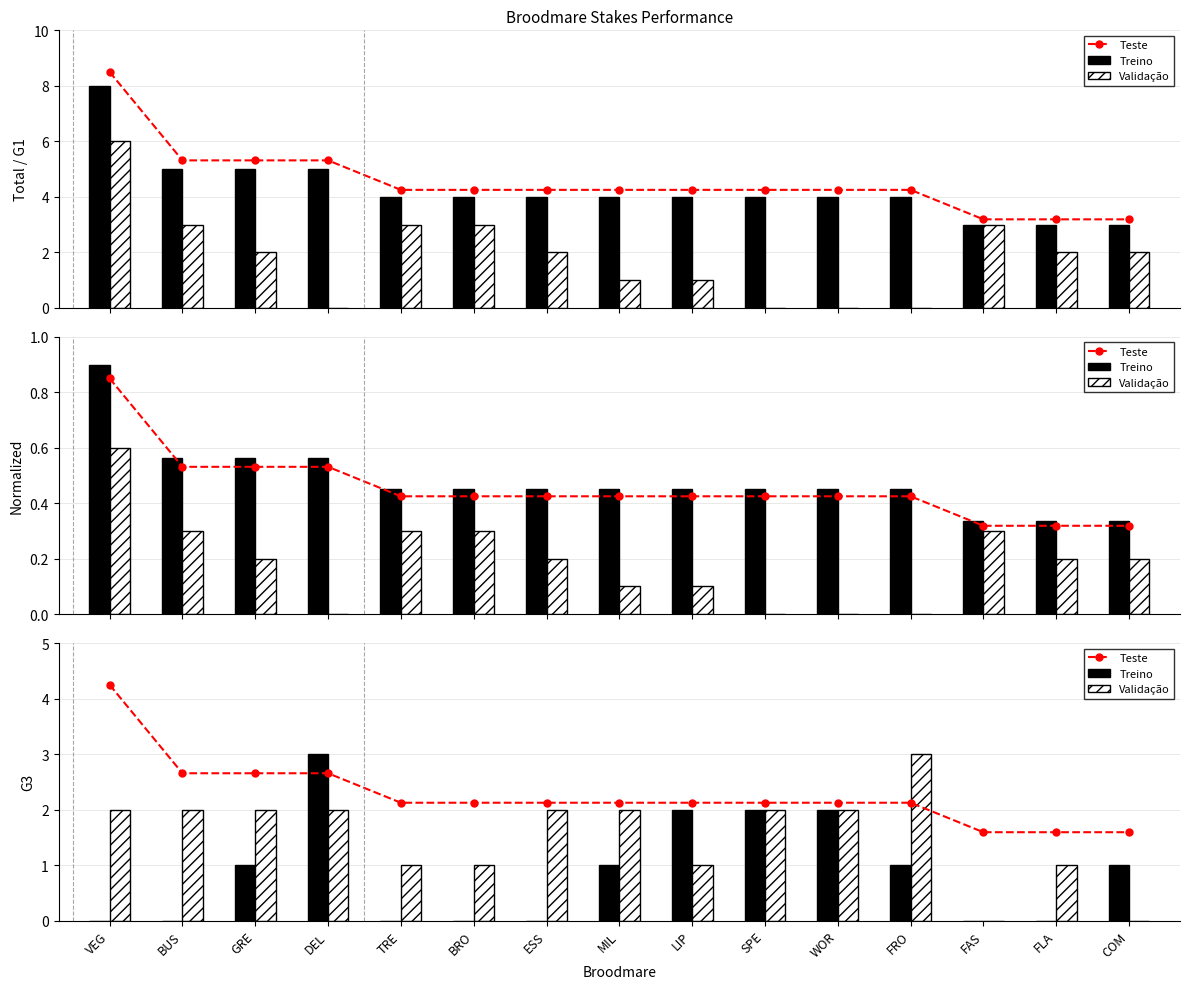

At which label does Treino first exceed 1?

DEL